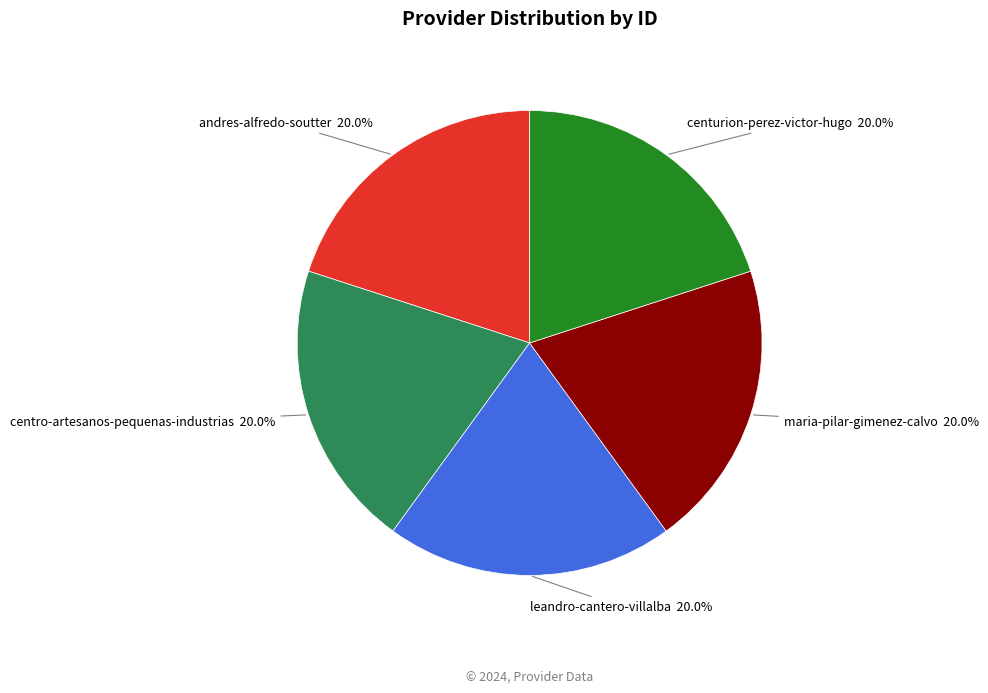

The andres-alfredo-soutter slice represents 20% of the pie. True or false?

True